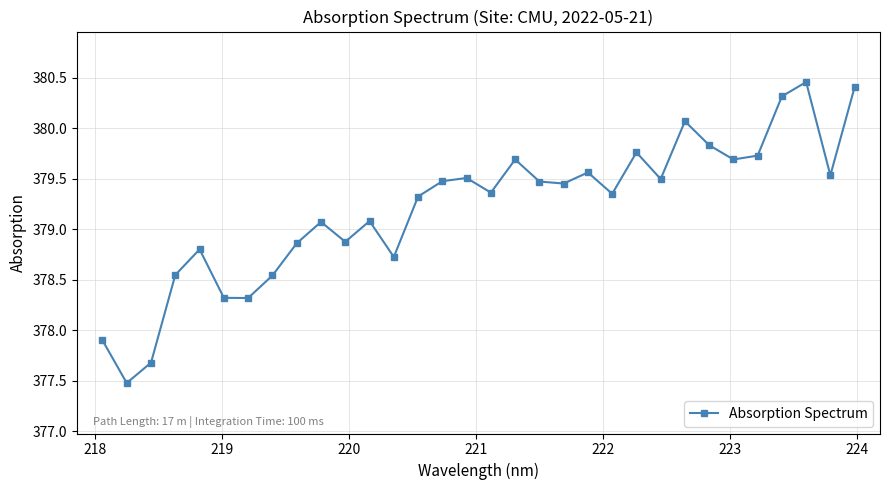

What is the average value?

379.2